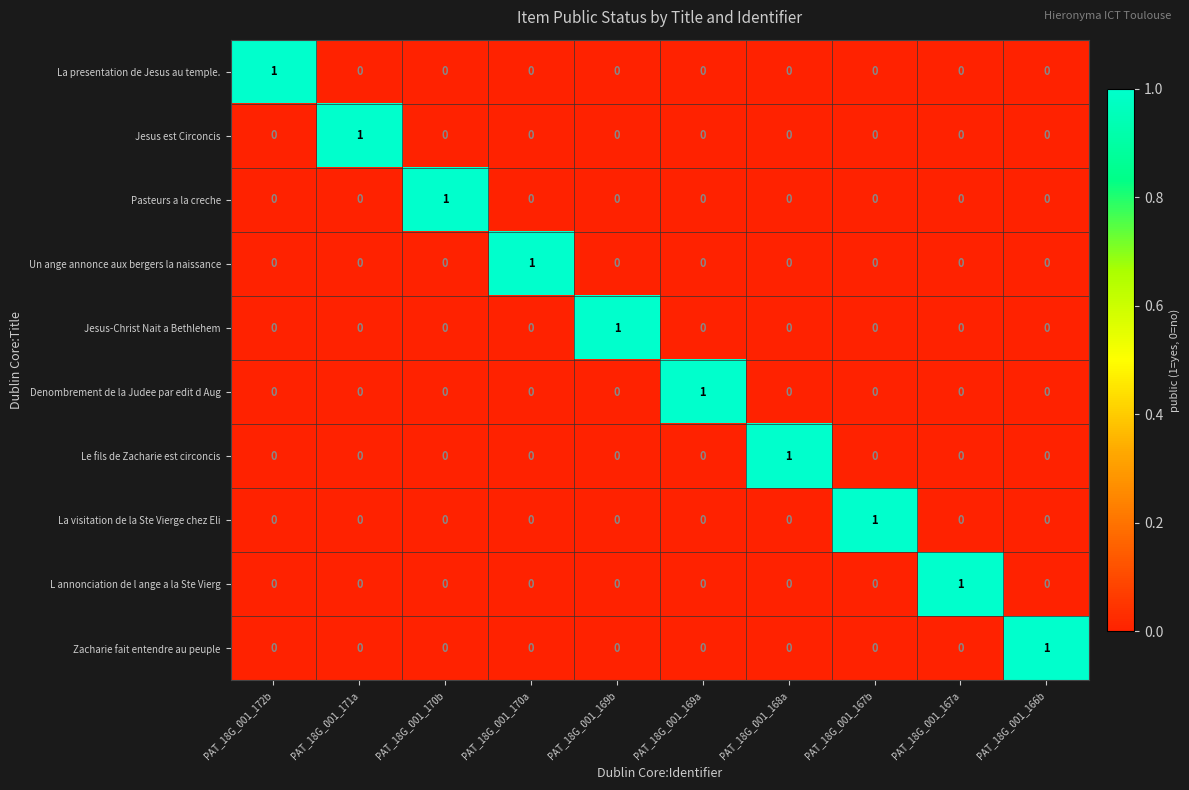

The Denombrement de la Judee par edit d Aug series shows 0 at PAT_18G_001_168a. True or false?

True